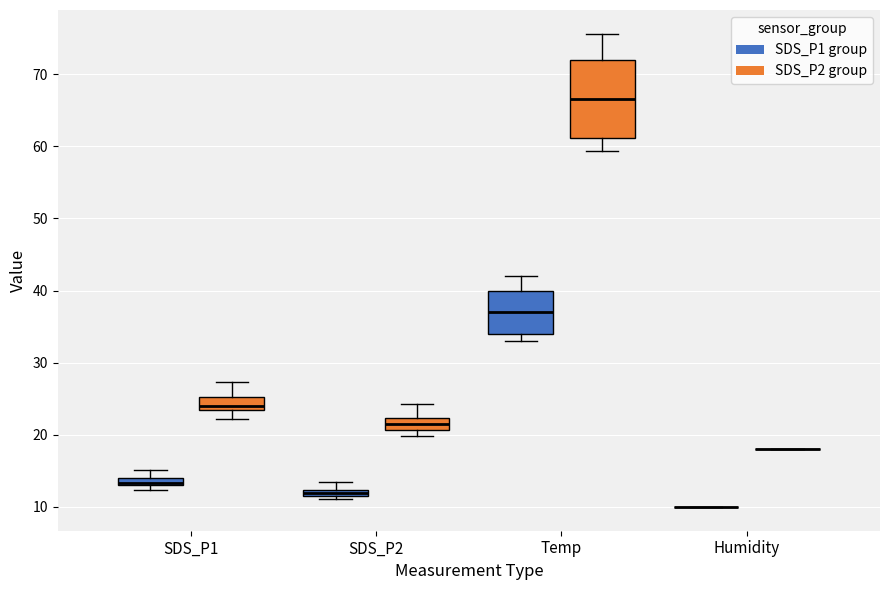

Where does the median line of the box for SDS_P1 (SDS_P2 group) sit on the y-axis? The values are not printed on the chart, so give them approximately, as read against the axis.

24